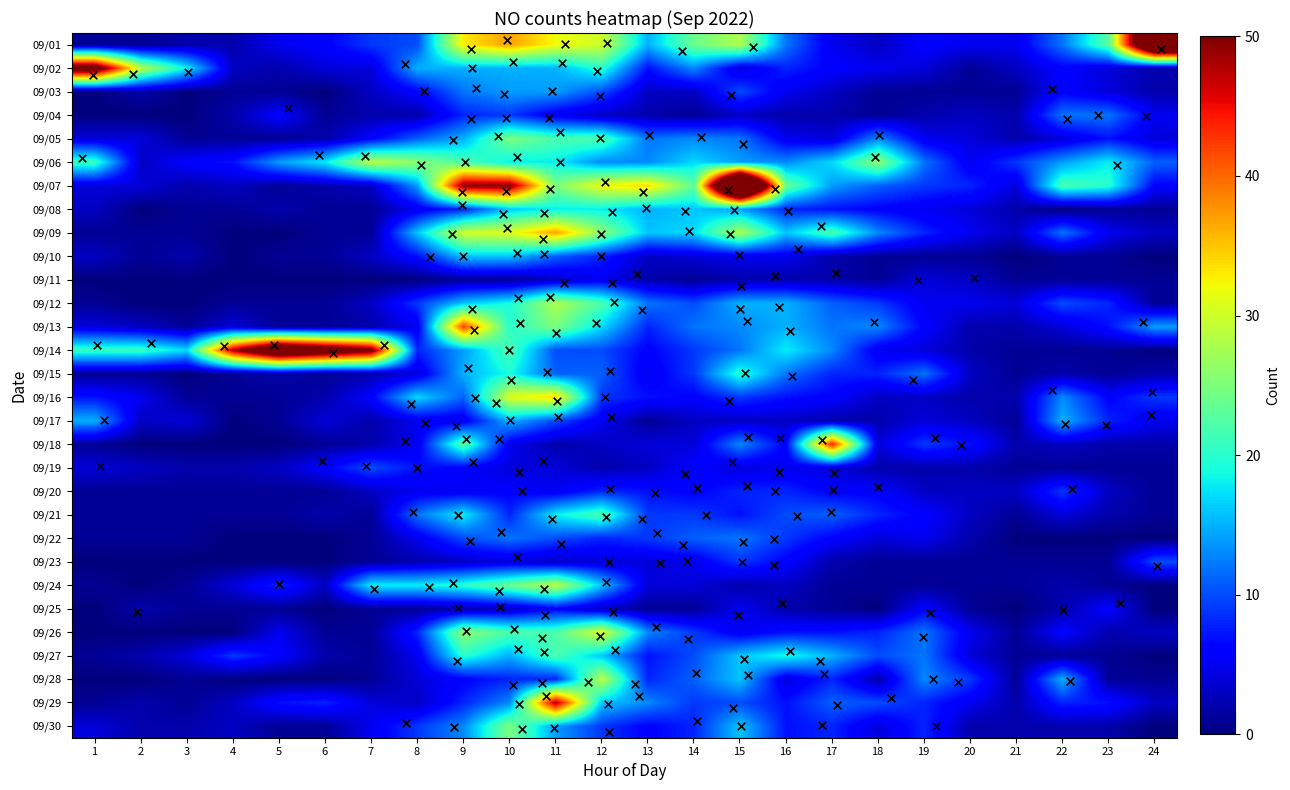

At how many categories does at least one series exceed 26?

14